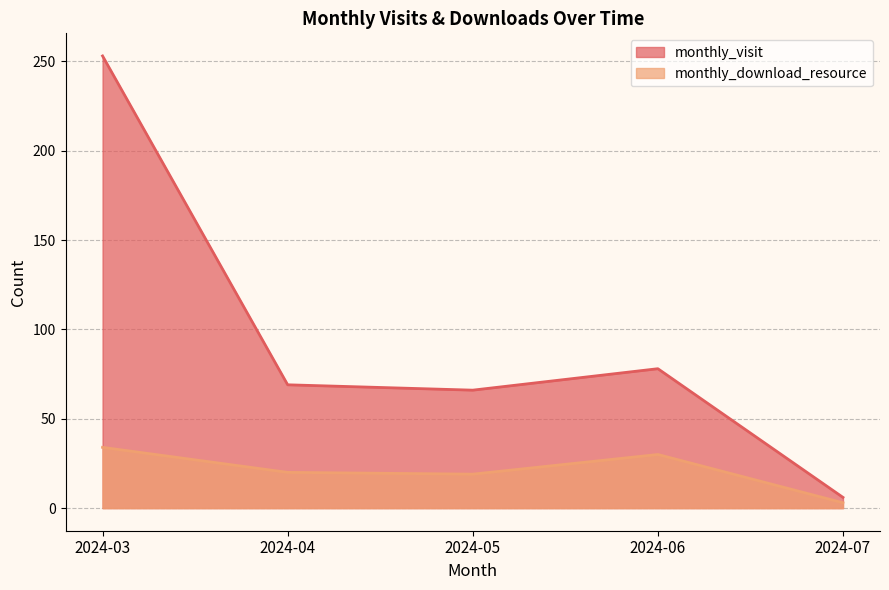

True or false: monthly_download_resource and monthly_visit intersect in this chart.

False